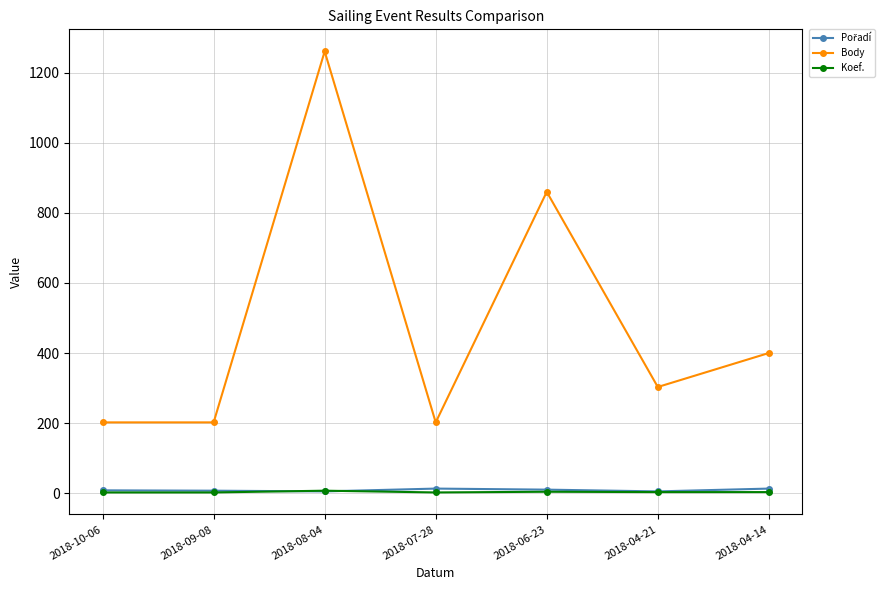

At which label is Body closest to 731?

2018-06-23